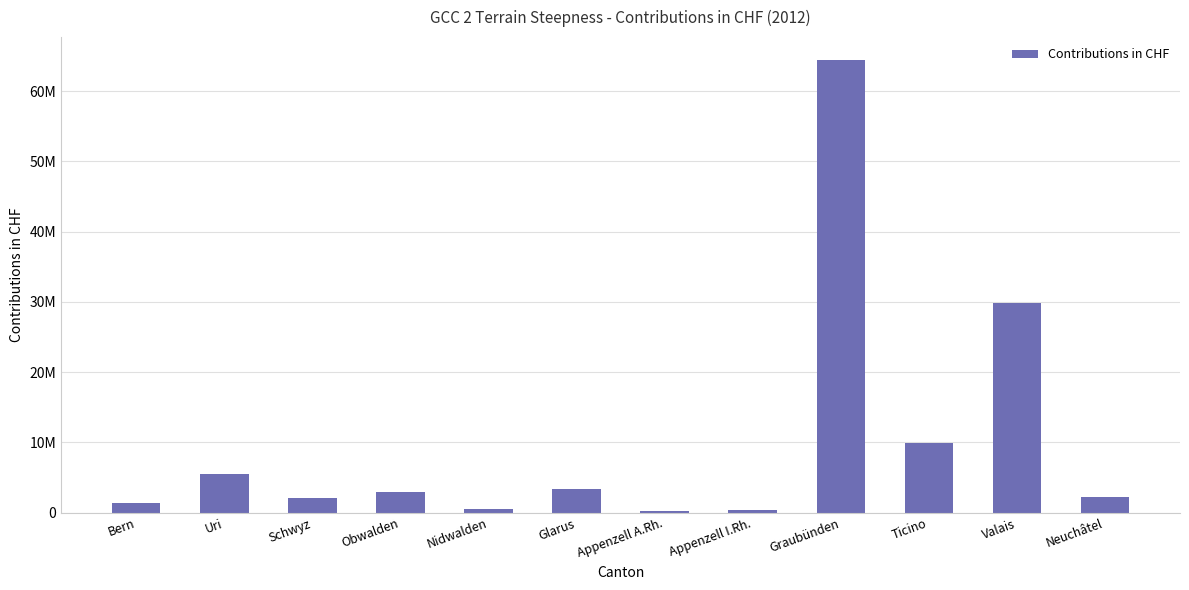

Which has a higher value, Neuchâtel or Obwalden?

Obwalden